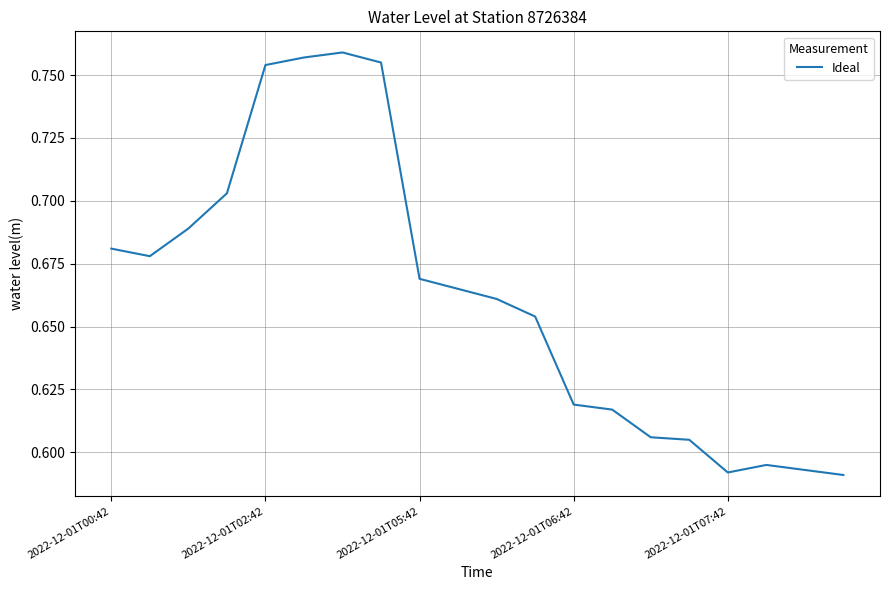

Does the chart have visible grid lines?

Yes